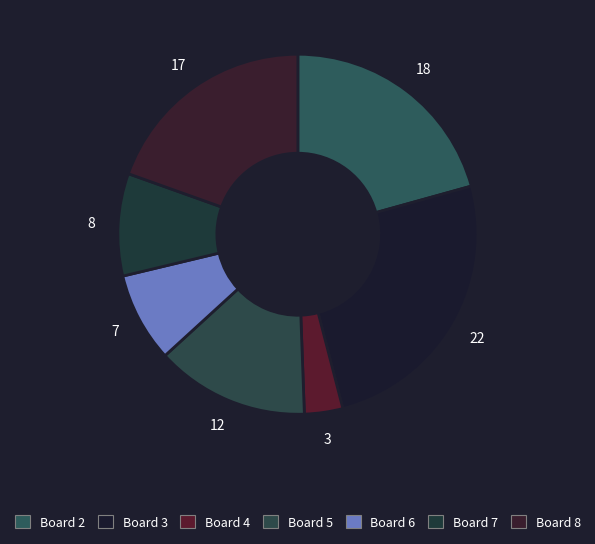

How many slices are in this pie chart?

7